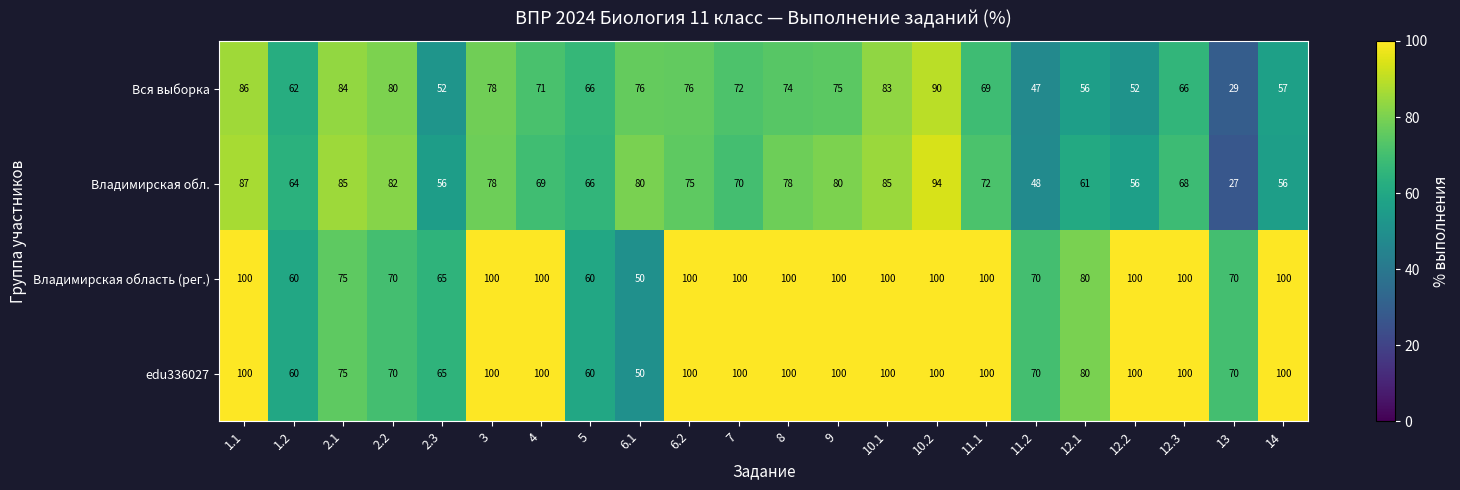

Which series has the largest range (max minus min)?

Владимирская обл.